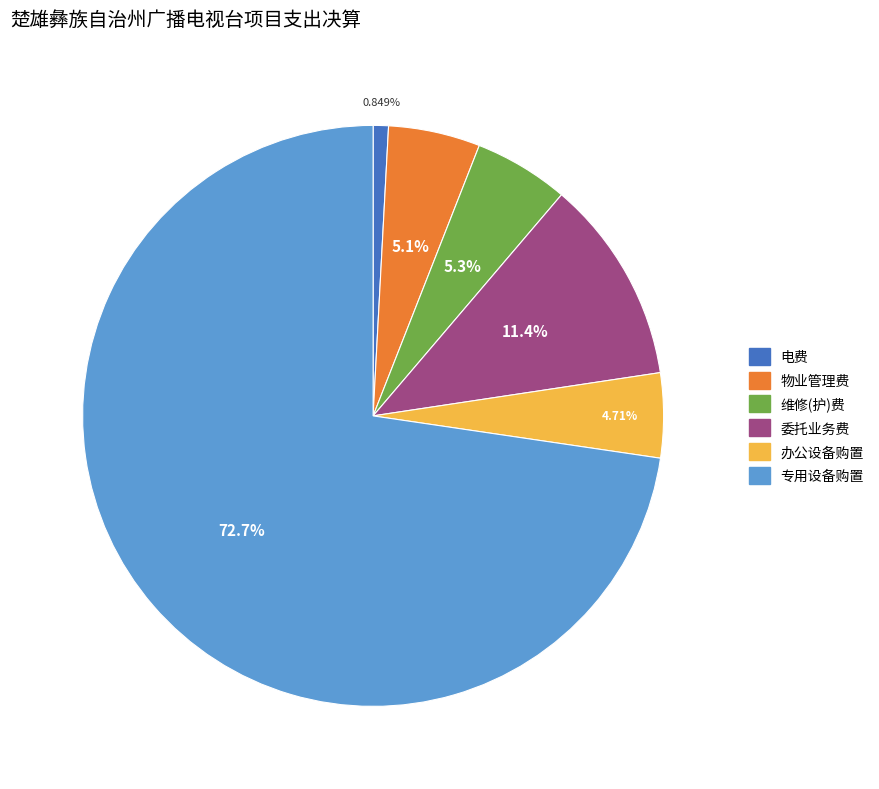

Is there any slice that represents more than half of the pie?

Yes